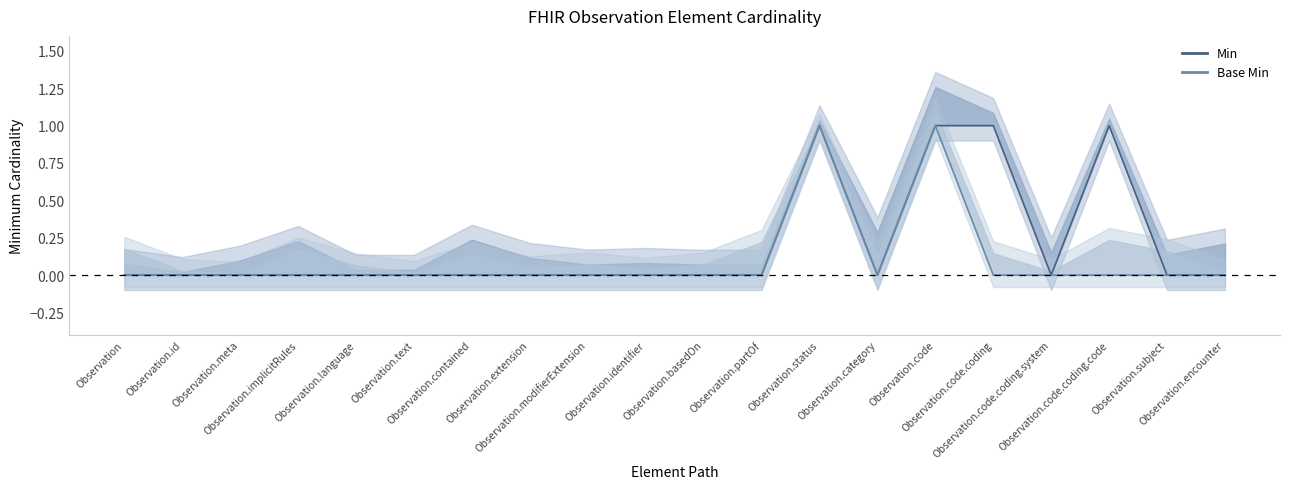

Count the number of data series in this chart.

2